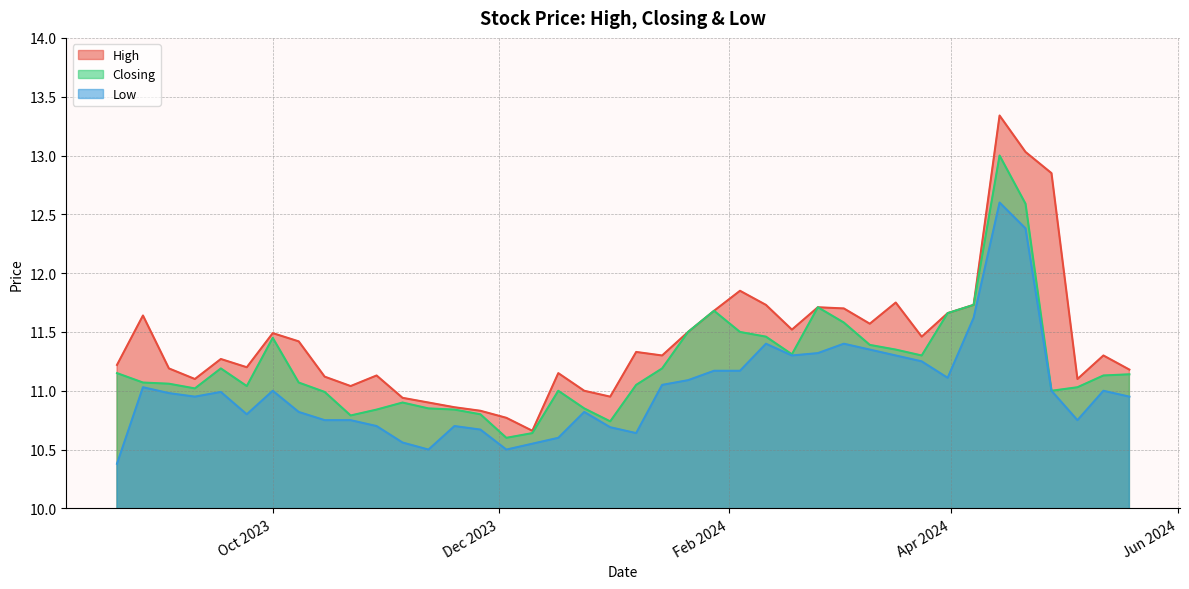

What is the total value across all series at 03/03/2024?

34.7